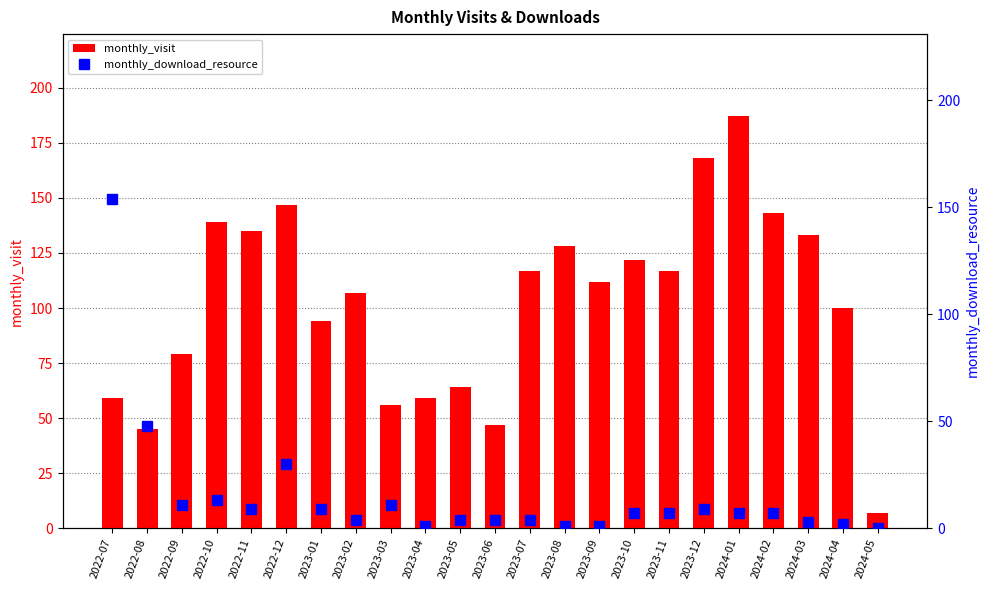

How many data points in monthly_visit are less than 112?

11